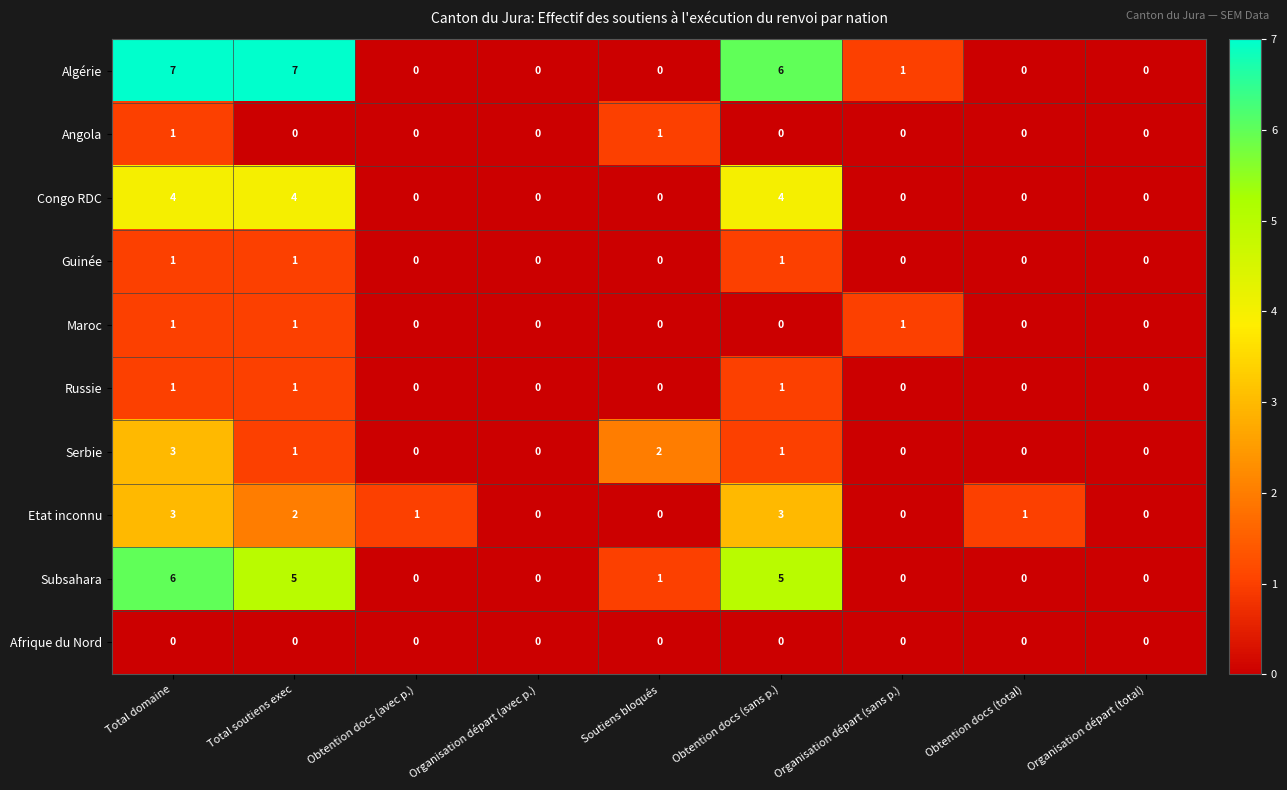

Is it true that Subsahara equals 0 at Organisation départ (sans p.)?

True